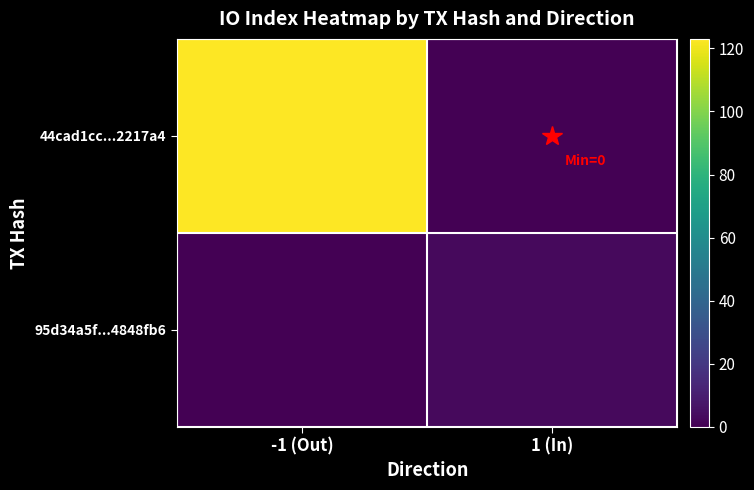

What is the spread (max minus min) of values at 1 (In)?

3